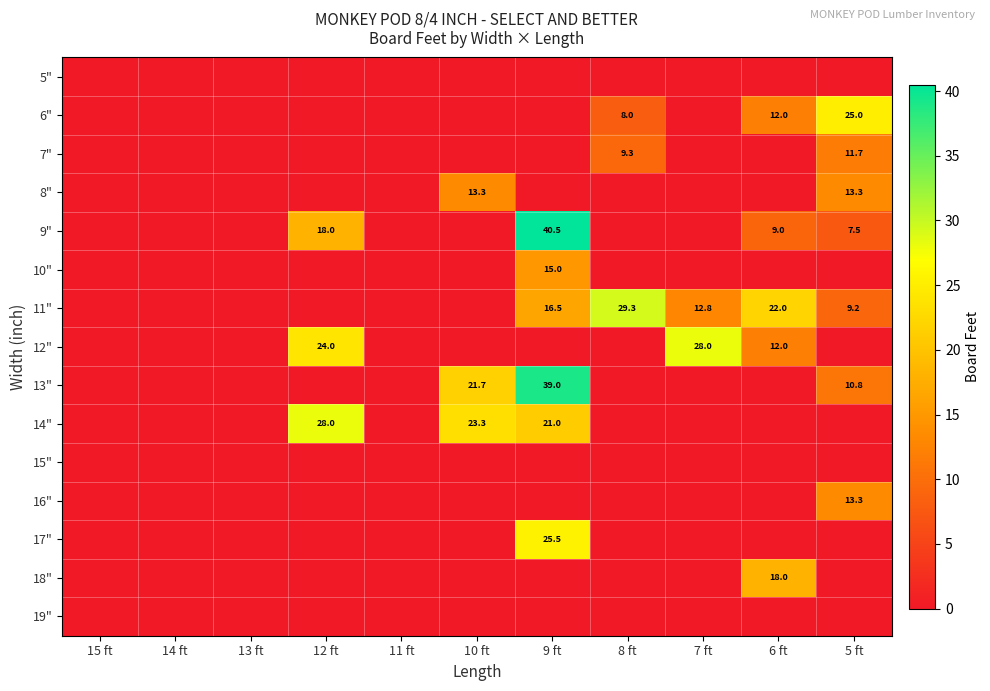

Is it true that 14" equals 23.3 at 10 ft?

True